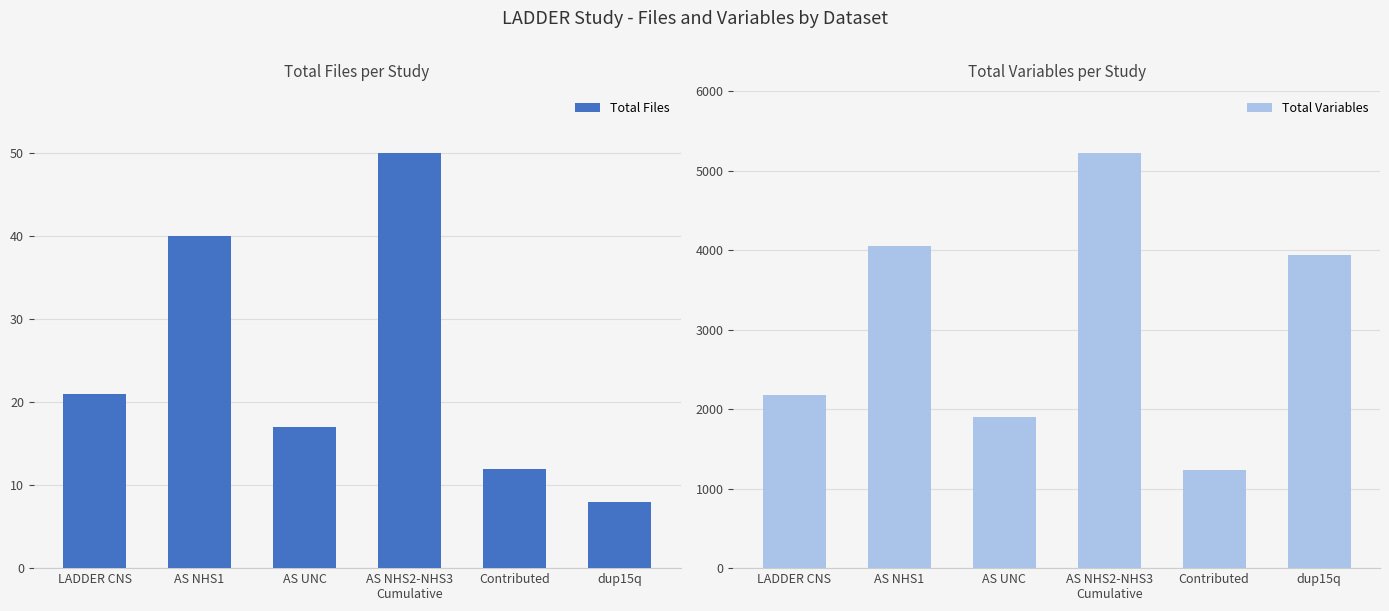

At which label does Total Variables reach its peak?

AS NHS2-NHS3
Cumulative